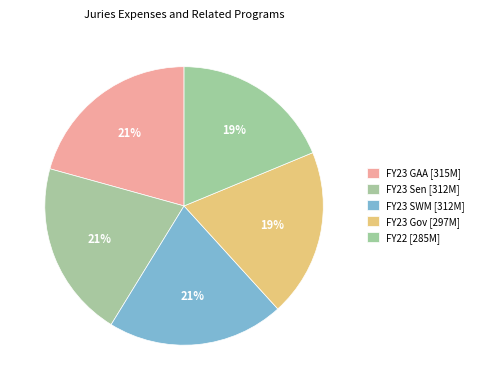

Is there a majority slice in this chart?

No